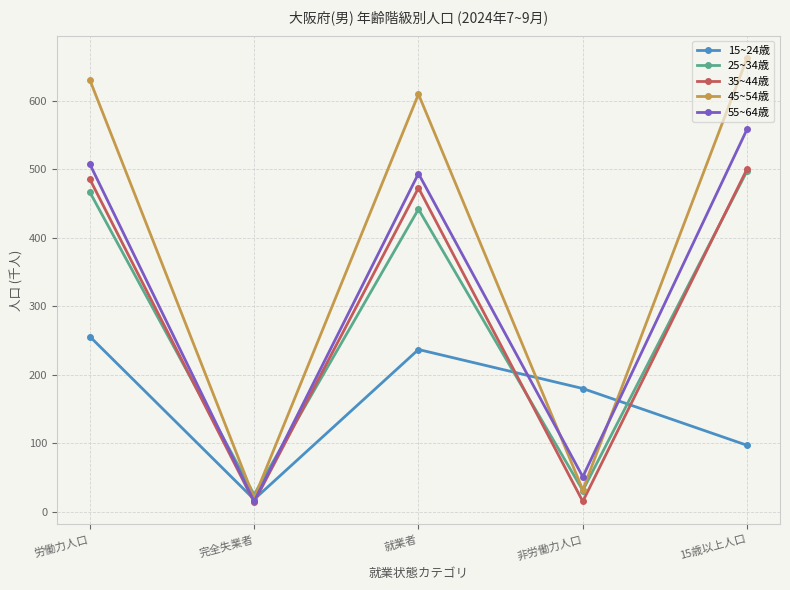

True or false: 45~54歳 has more than 1 interior local peaks.

False